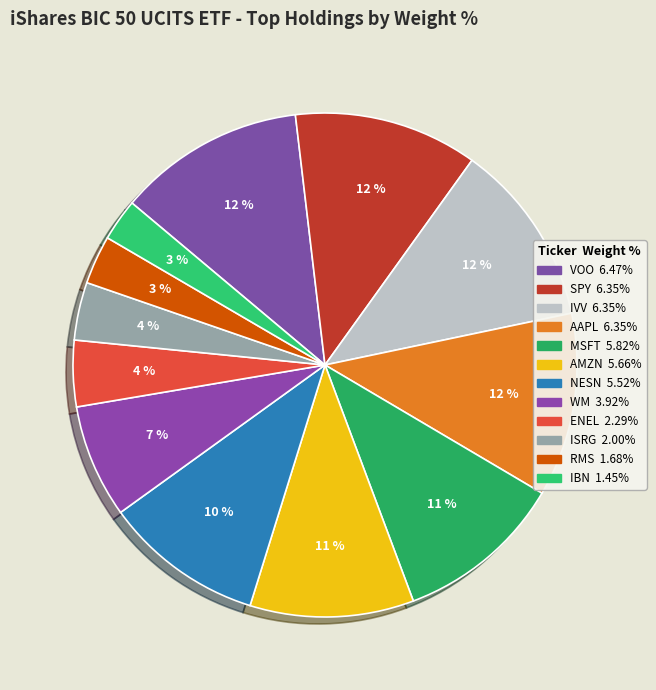

How many slices are in this pie chart?

12